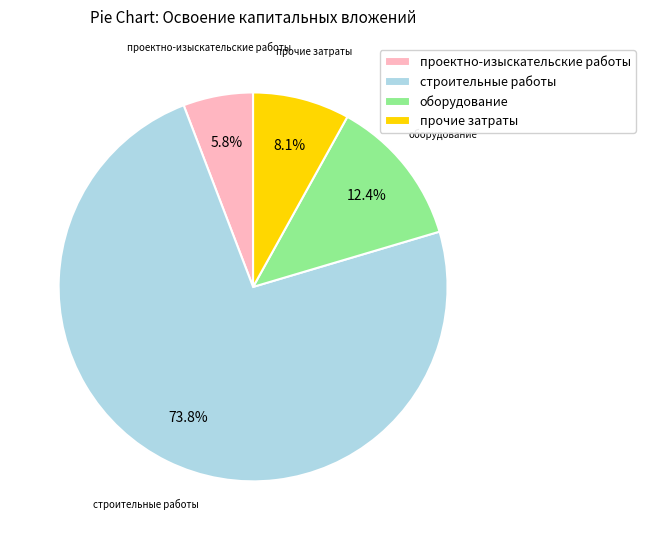

Which slice is the largest?

строительные работы